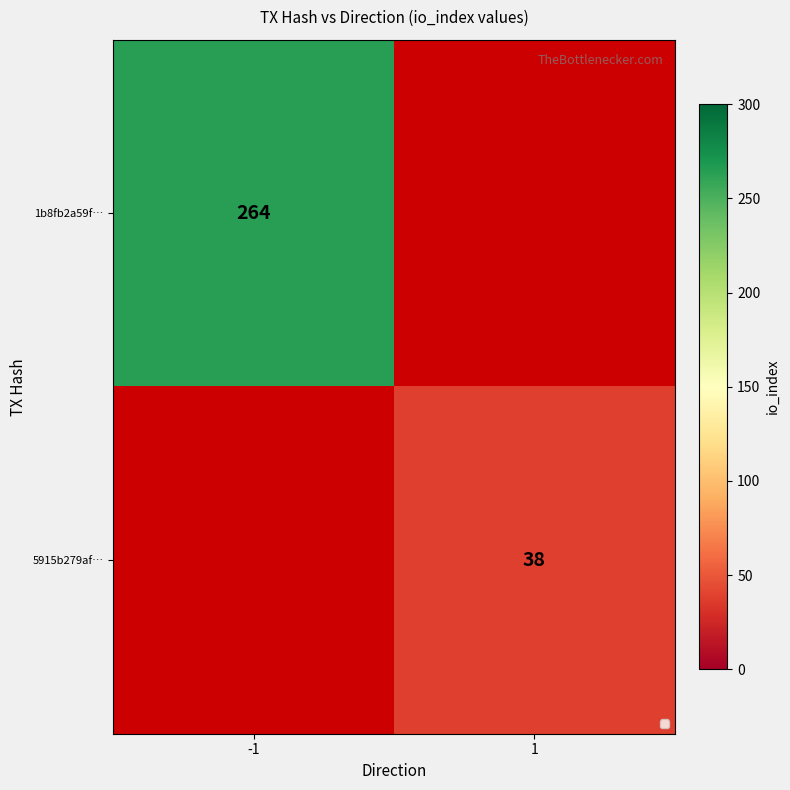

Is it true that 5915b279af… equals 38 at 1?

True